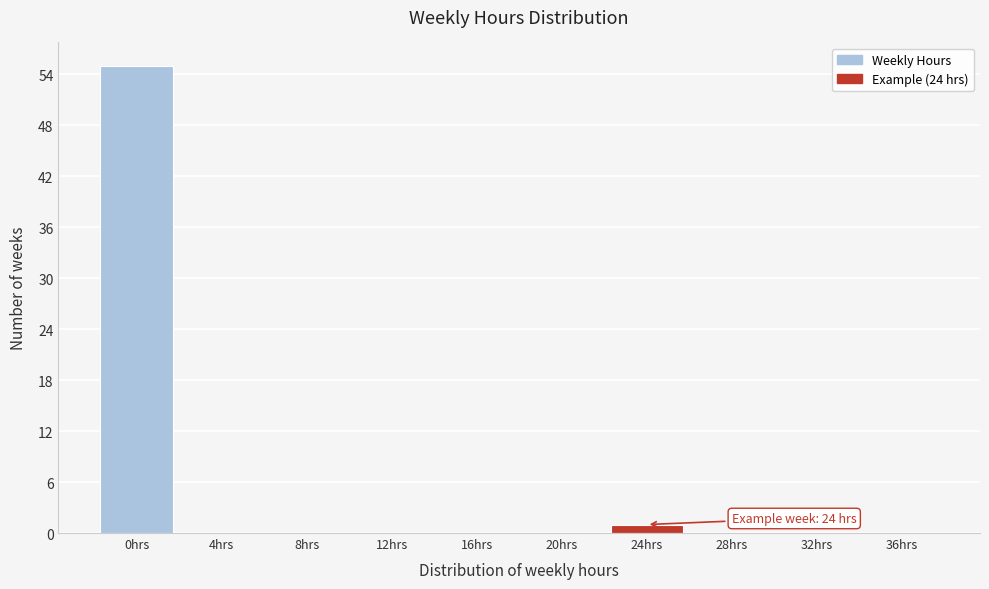

Reading left to right, list all the values displayed in this chart.

0hrs=55	4hrs=0	8hrs=0	12hrs=0	16hrs=0	20hrs=0	24hrs=1	28hrs=0	32hrs=0	36hrs=0